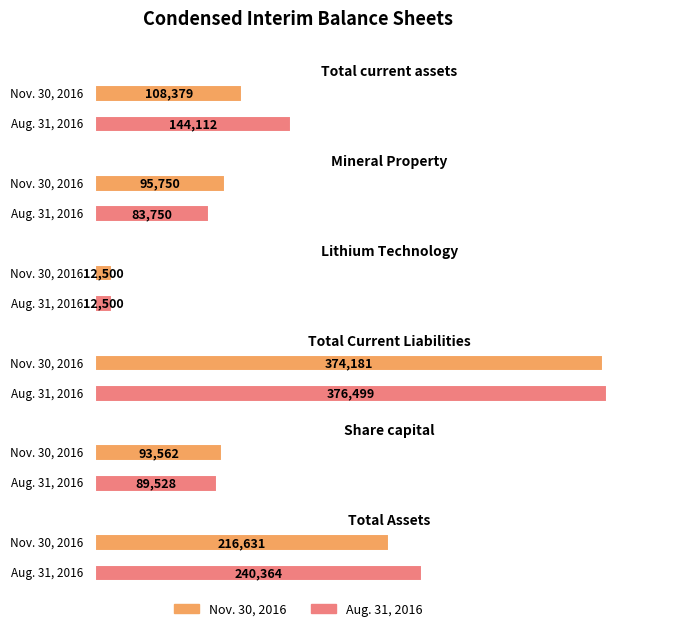

Which series changed the most between Share capital and Total Assets?

Aug. 31, 2016